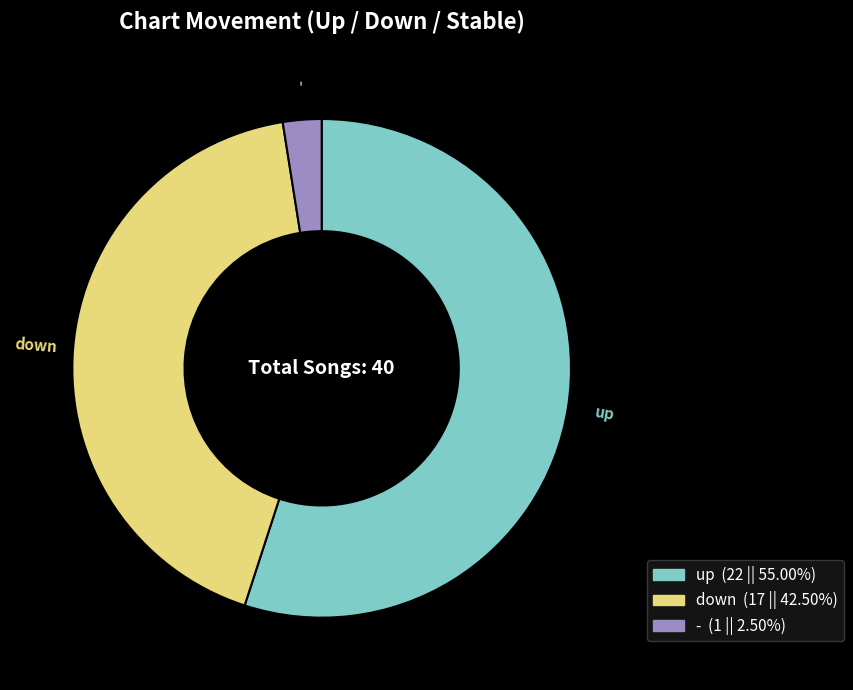

Between - and up, which is larger?

up